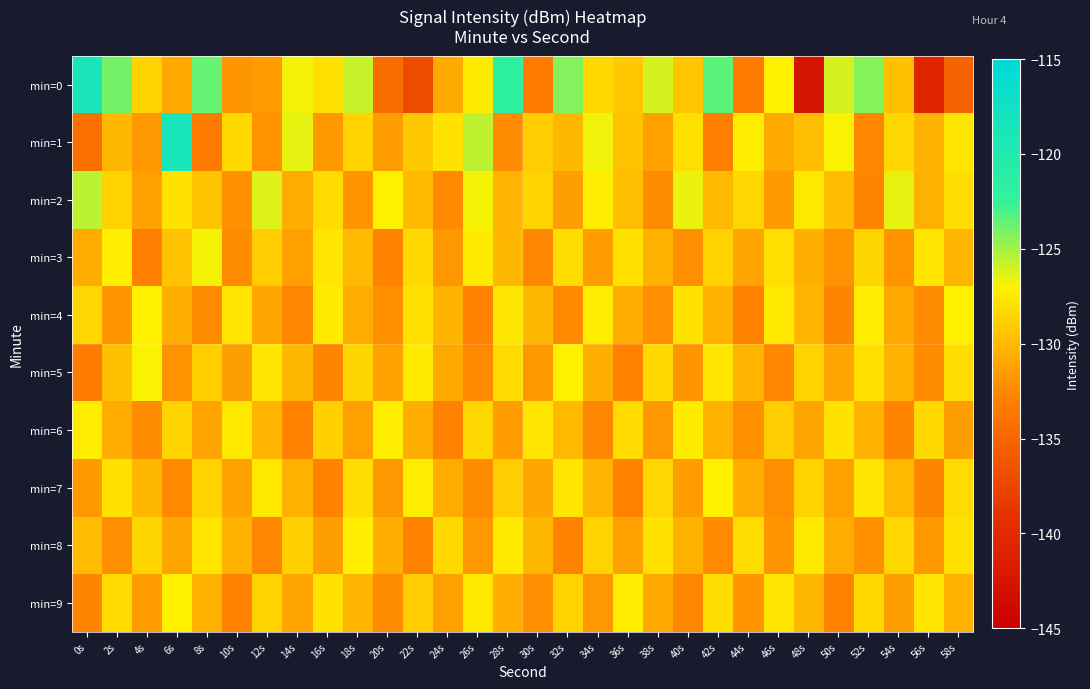

Which has a higher value, 34s or 44s?

34s